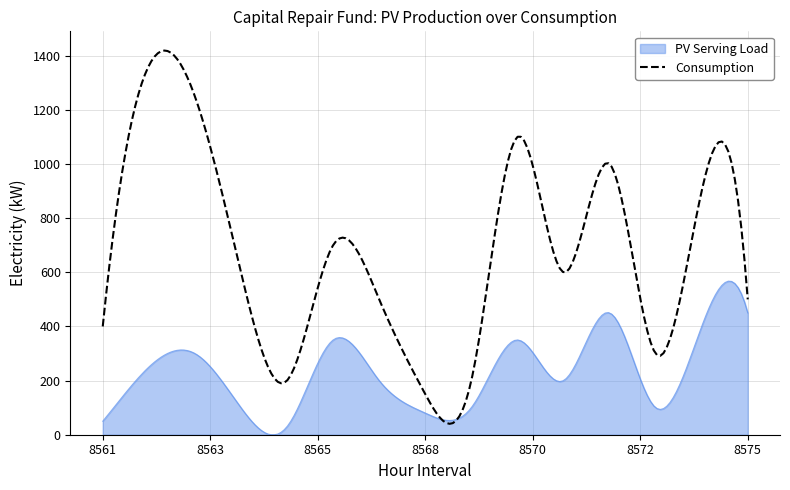

Does the chart have visible grid lines?

Yes